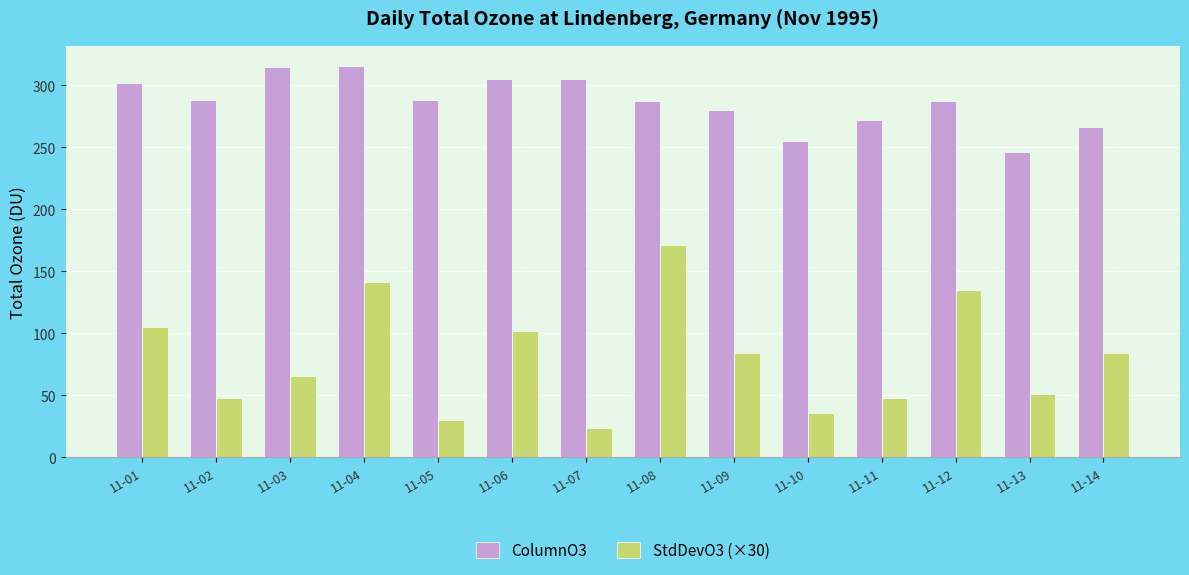

What is the average value of the ColumnO3 series?

286.6